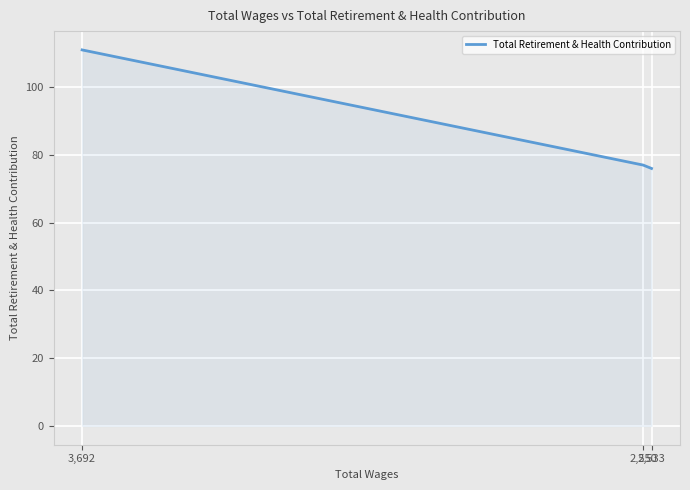

List the labels in order of value, largest first.

3,692, 2,550, 2,533